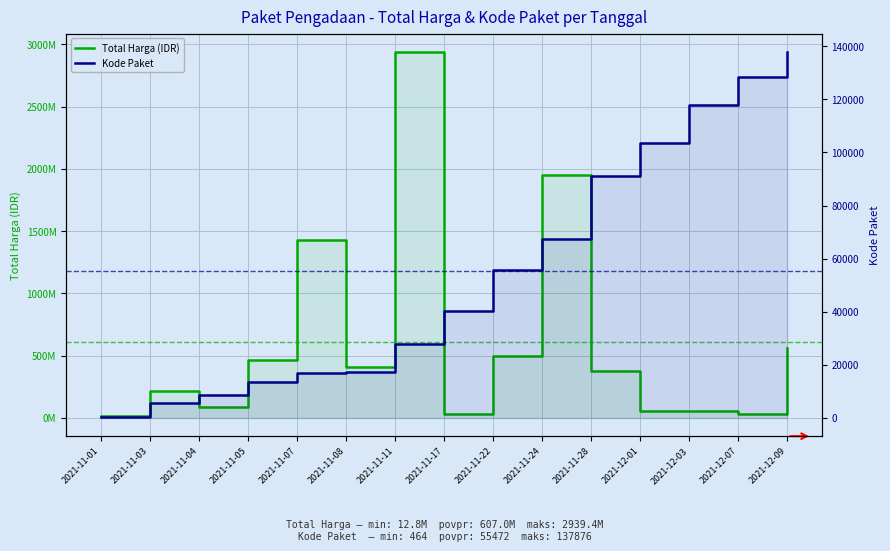

Between 2021-11-05 and 2021-11-04, which is larger?

2021-11-05